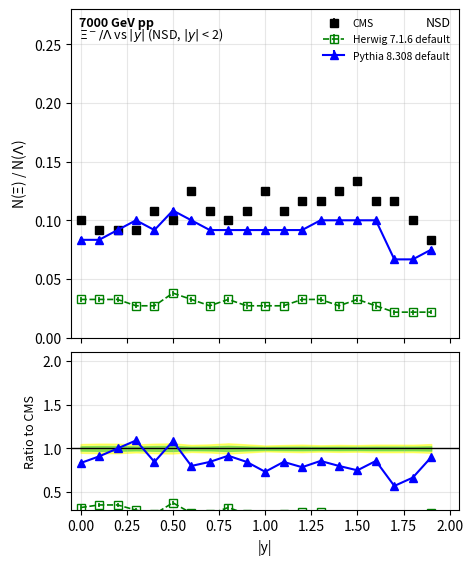

How many series are shown in this chart?

3